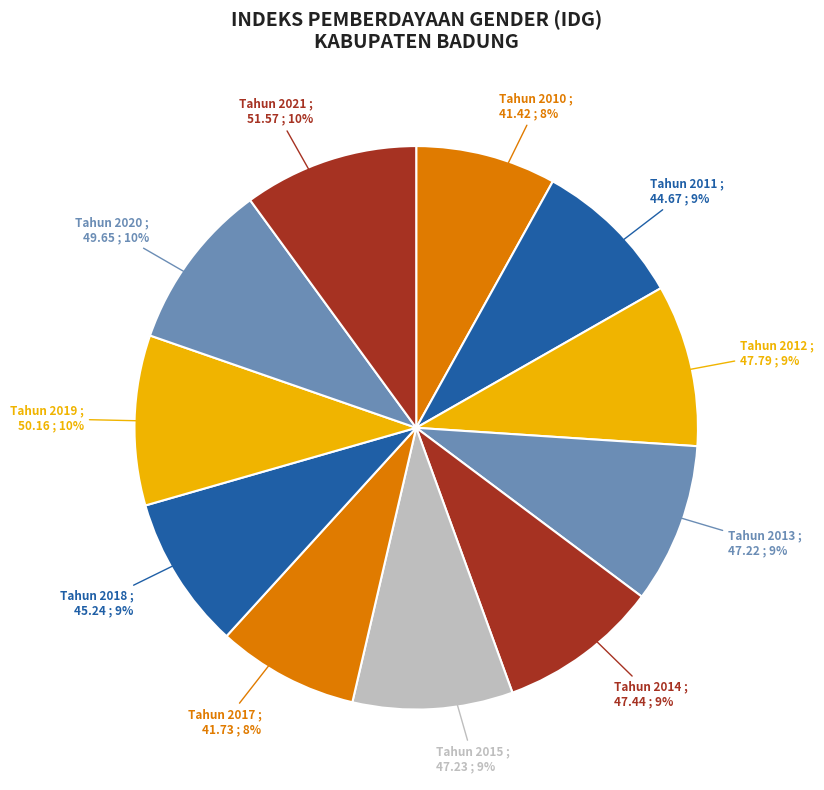

True or false: Tahun 2013 accounts for 9% of the total.

True